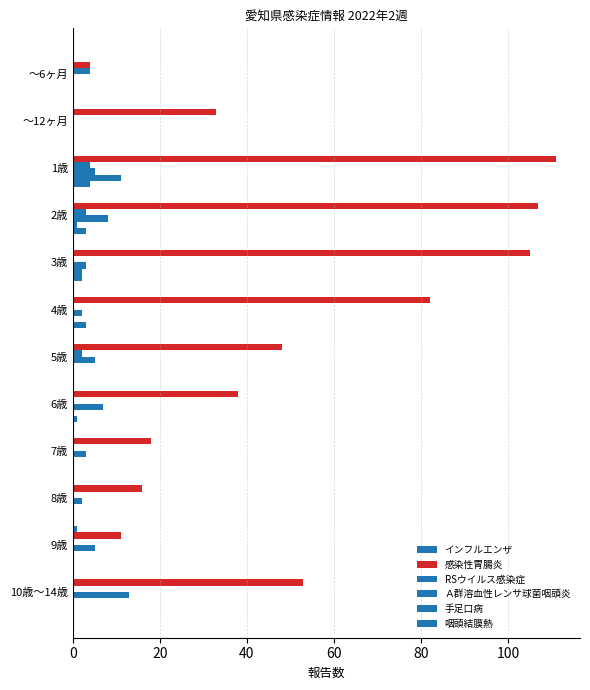

What is the difference between the second highest and second lowest values in the 手足口病 series?

2